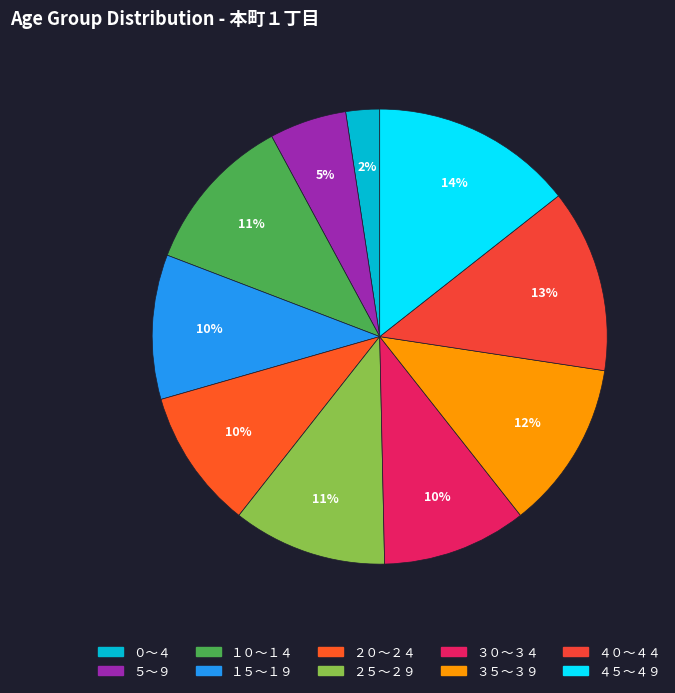

Is there any slice that represents more than half of the pie?

No